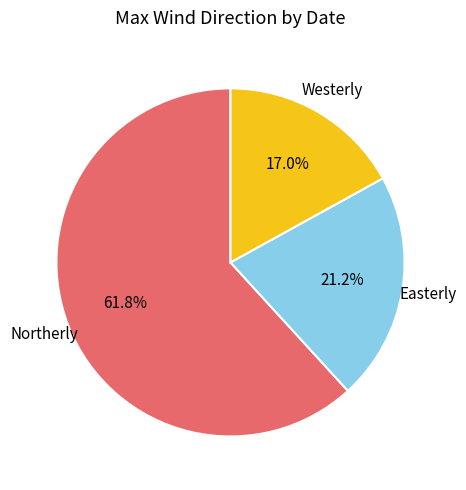

How many slices are in this pie chart?

3